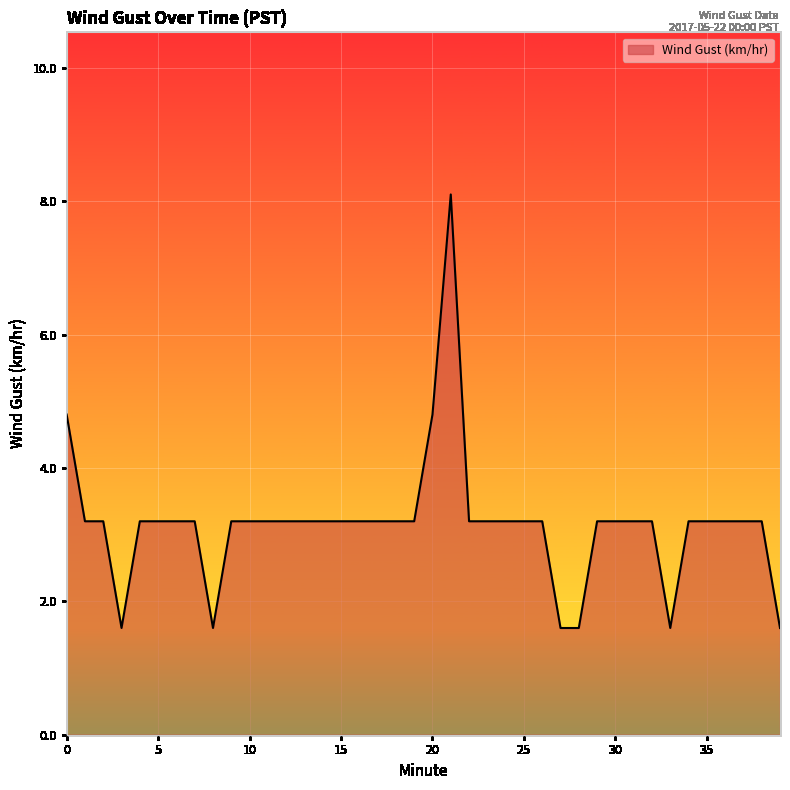

Reading left to right, what are all the values shown in this chart?

4.8	3.2	3.2	1.6	3.2	3.2	3.2	3.2	1.6	3.2	3.2	3.2	3.2	3.2	3.2	3.2	3.2	3.2	3.2	3.2	4.8	8.1	3.2	3.2	3.2	3.2	3.2	1.6	1.6	3.2	3.2	3.2	3.2	1.6	3.2	3.2	3.2	3.2	3.2	1.6